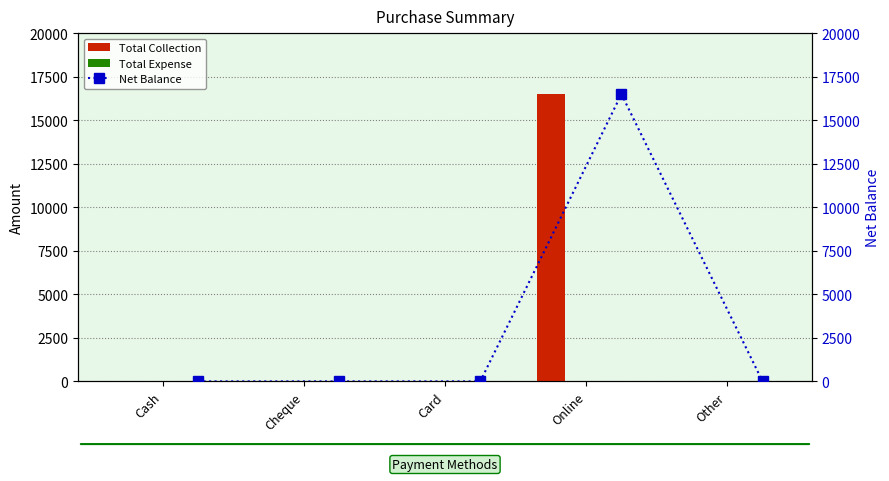

Between Card and Cheque, which is larger?

Card